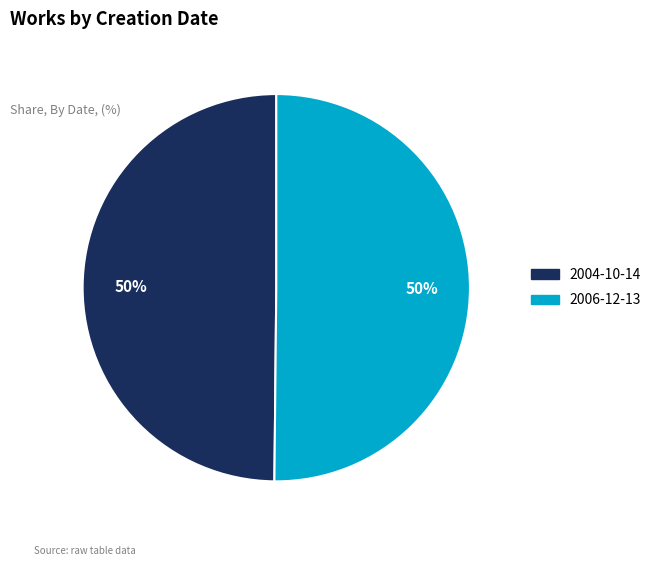

Is it true that 2006-12-13 is 50% of the pie?

True